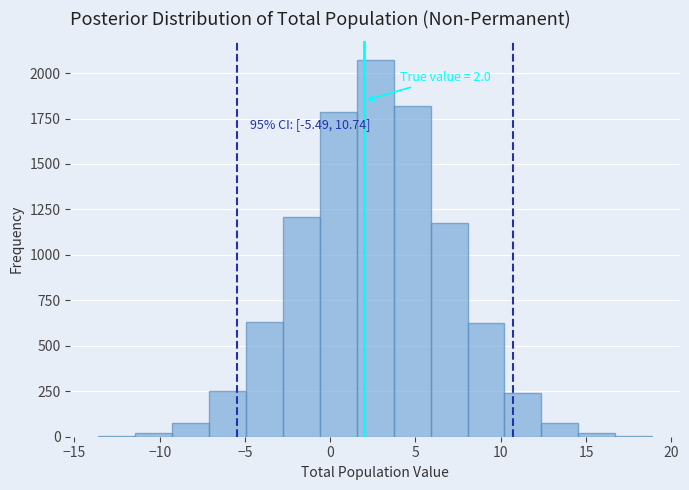

Which range on the x-axis has the tallest bar?

1.5 to 3.5